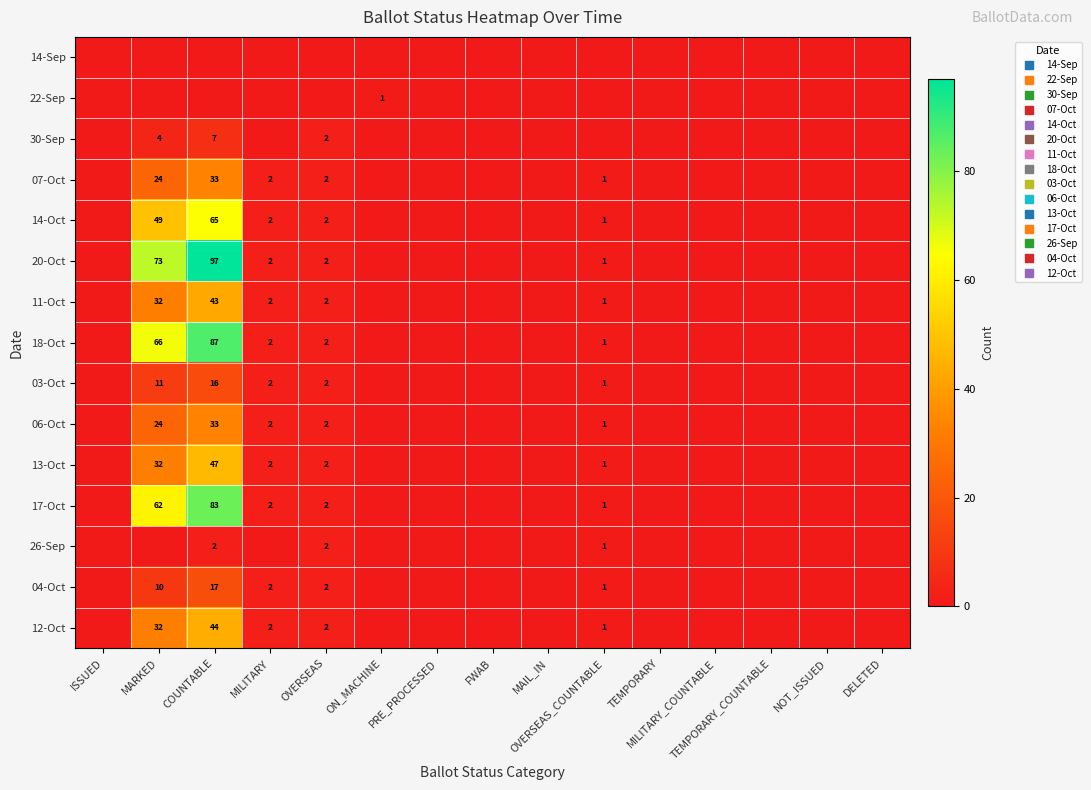

What is the difference between the highest and lowest values at MARKED?

73